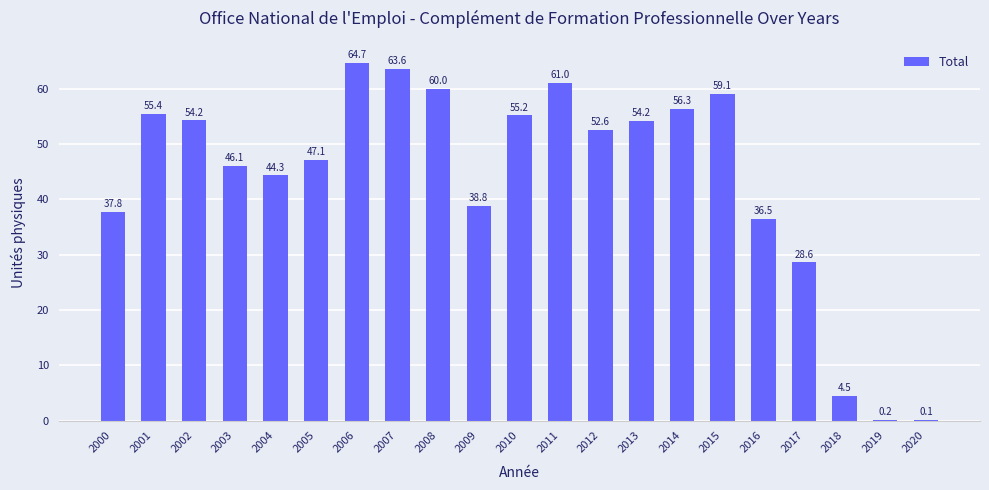

At which label does the data first exceed 52?

2001